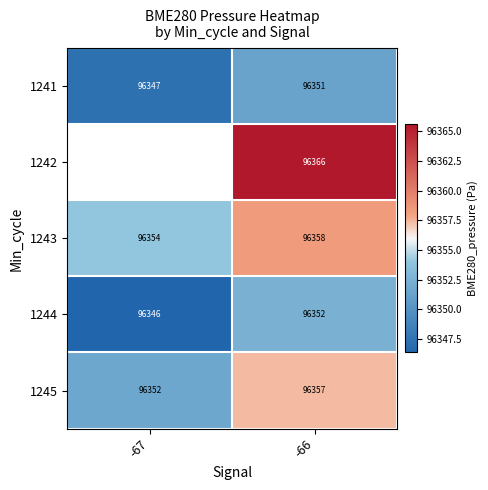

What is the spread (max minus min) of values at -66?

15.0